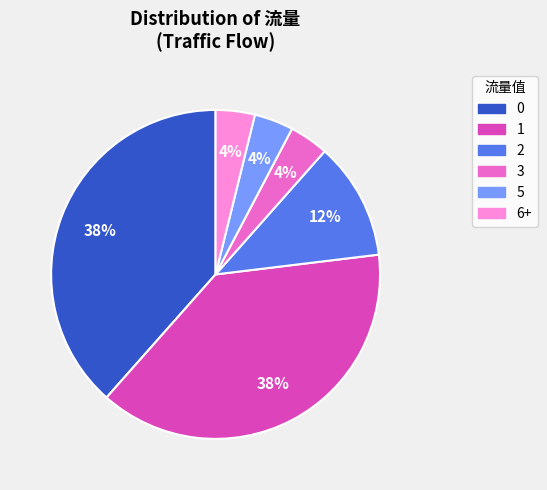

Is there any slice that represents more than half of the pie?

No